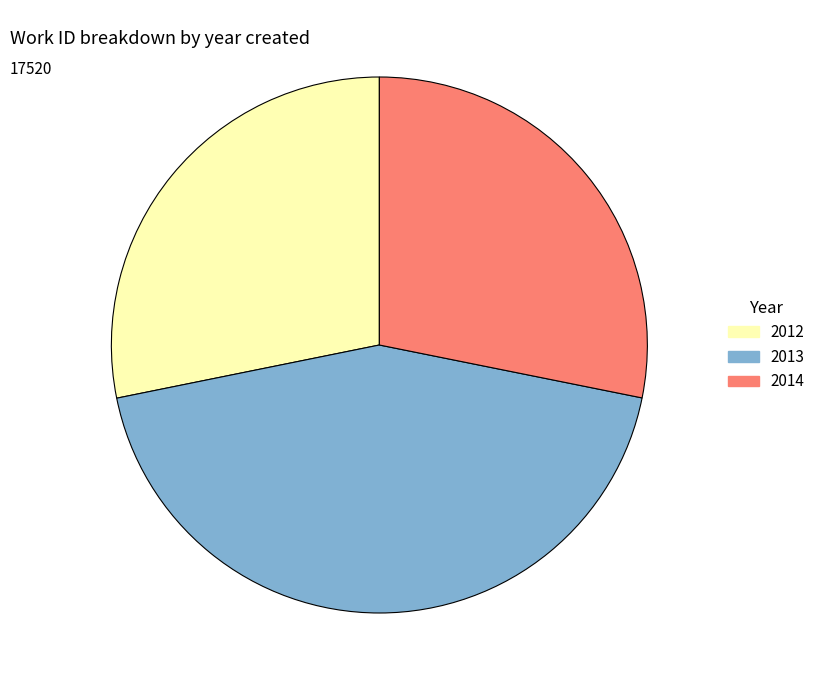

Is the sum of 2012 and 2013 greater than half?

Yes